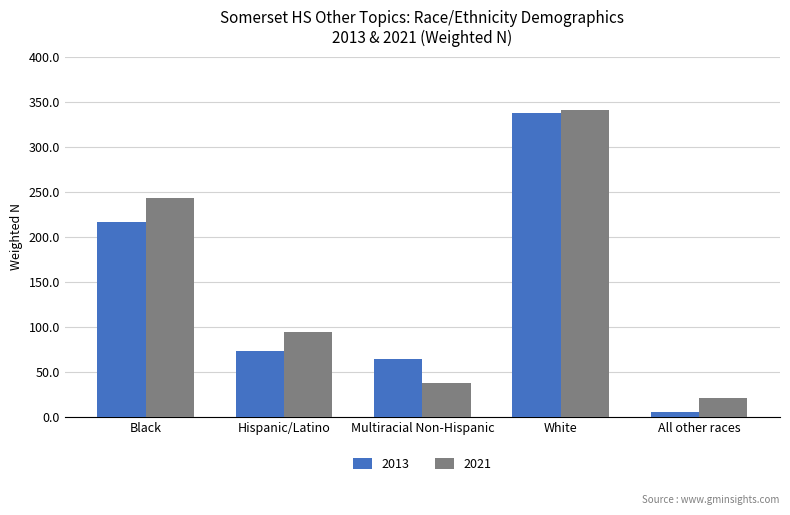

What is the label of the 5th bar from the left?

All other races